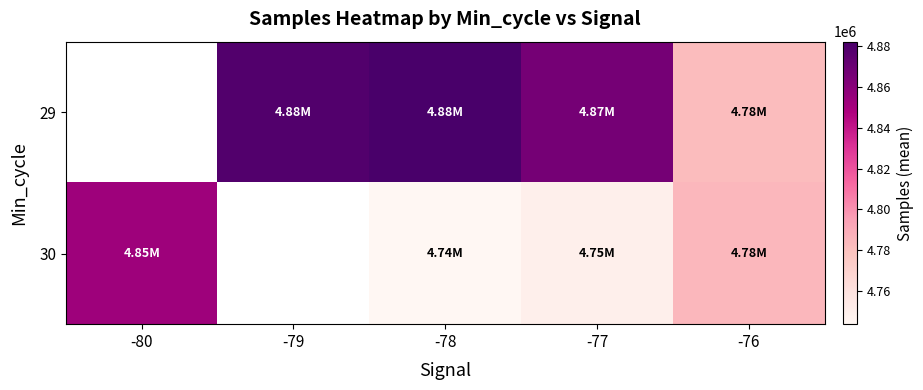

What is the difference between the second highest and second lowest values in the 29 series?

12021.1